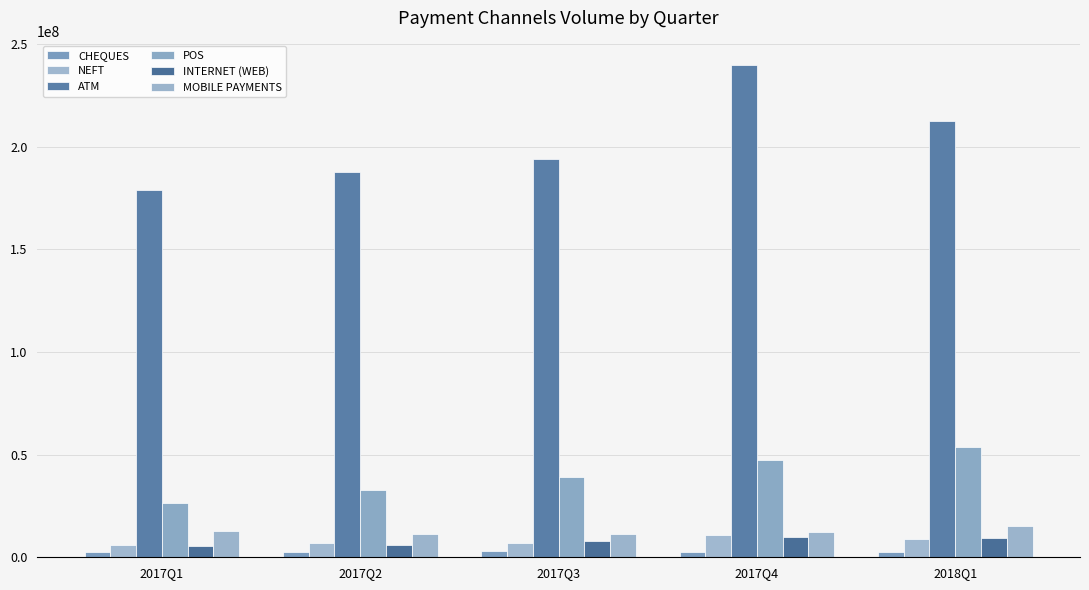

Where is MOBILE PAYMENTS nearest to the value 13308189?

2017Q1